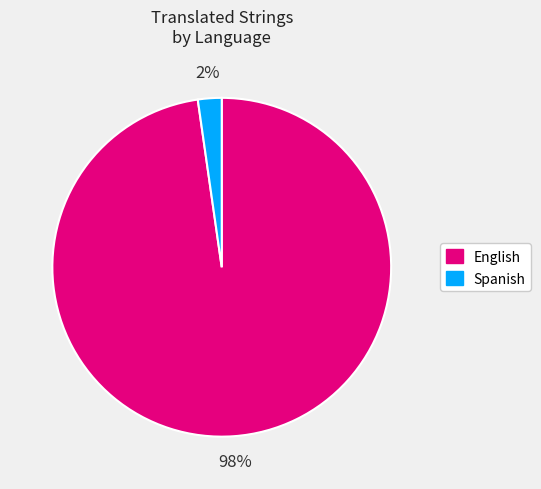

Is it true that English is 98% of the pie?

True